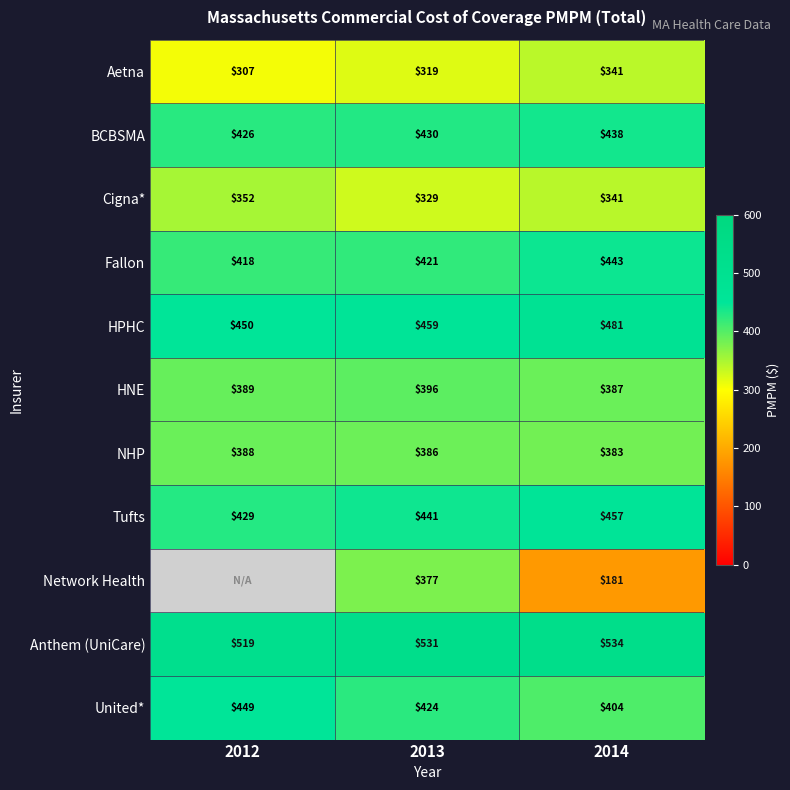

Is it true that Aetna equals 400 at 2012?

False